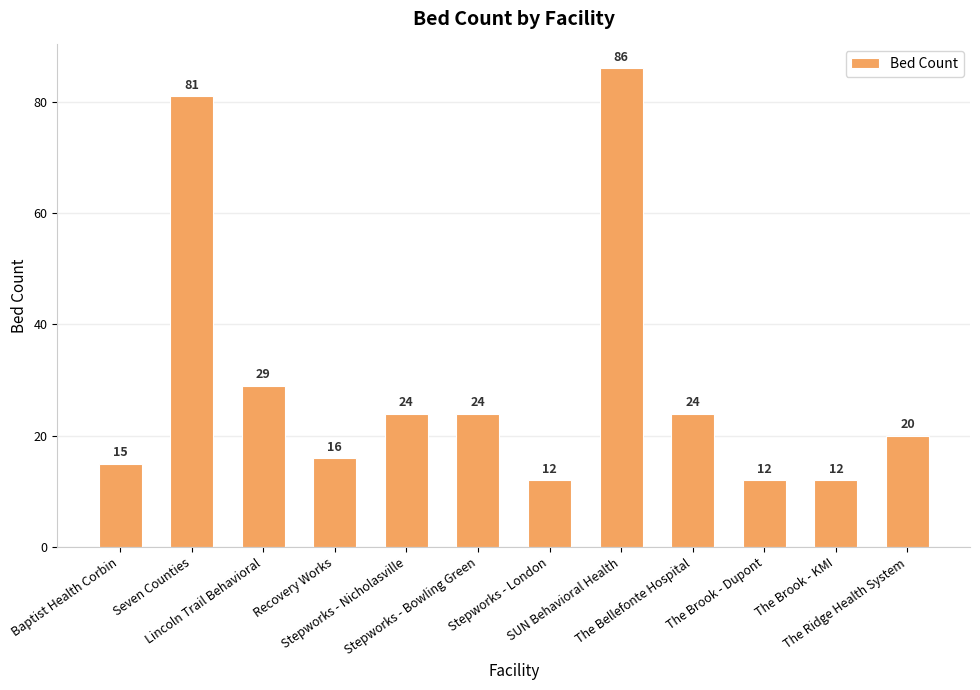

True or false: the data shows 20 at The Ridge Health System.

True